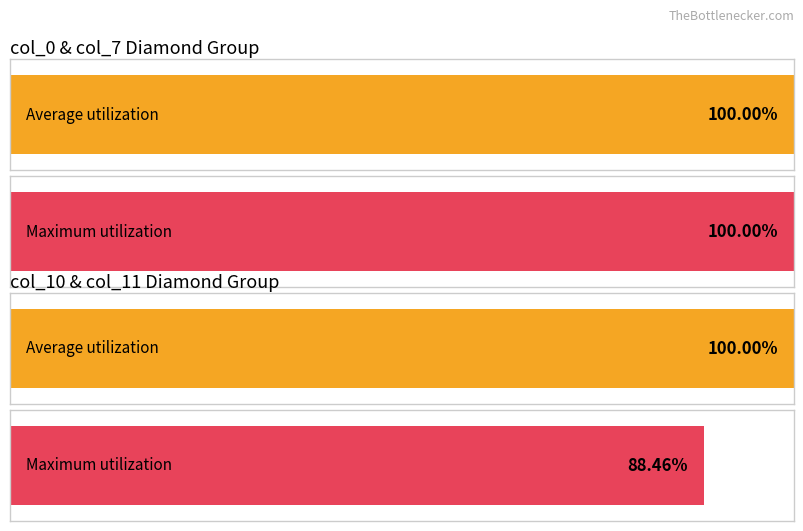

The value of col_9 at 22 is 1. True or false?

False